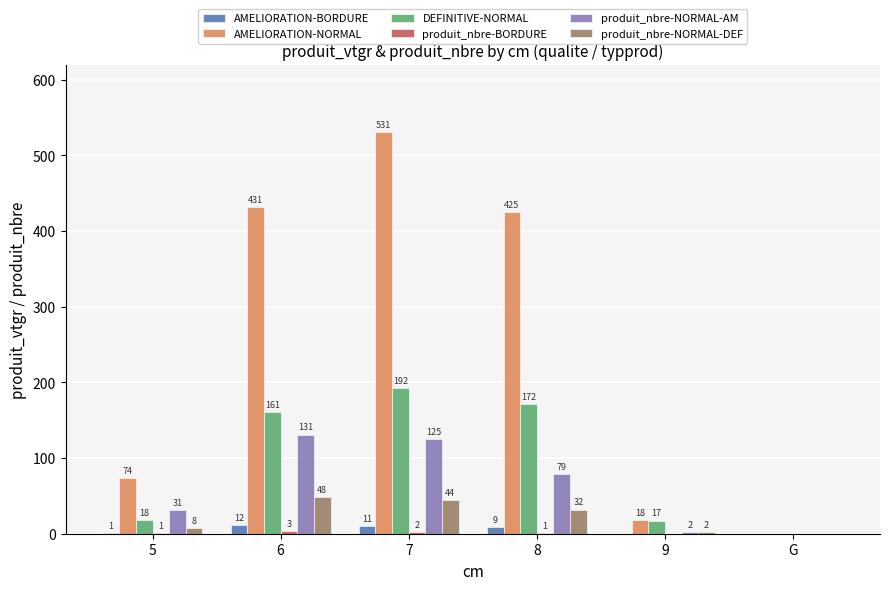

Which category has the highest value in the DEFINITIVE-NORMAL series?

7